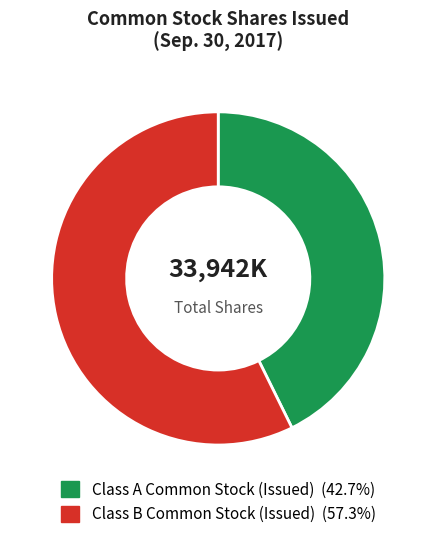

What is the ratio of the value at Class A Common Stock (Issued) to the value at Class B Common Stock (Issued)?

0.7